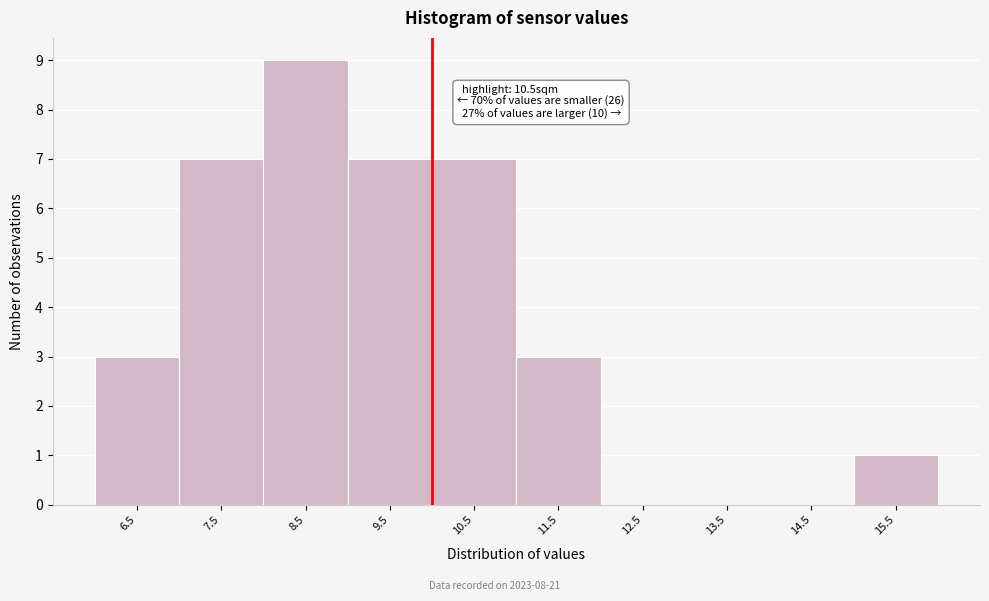

Reading left to right, extract all data points from this chart.

6.5=3	7.5=7	8.5=9	9.5=7	10.5=7	11.5=3	12.5=0	13.5=0	14.5=0	15.5=1